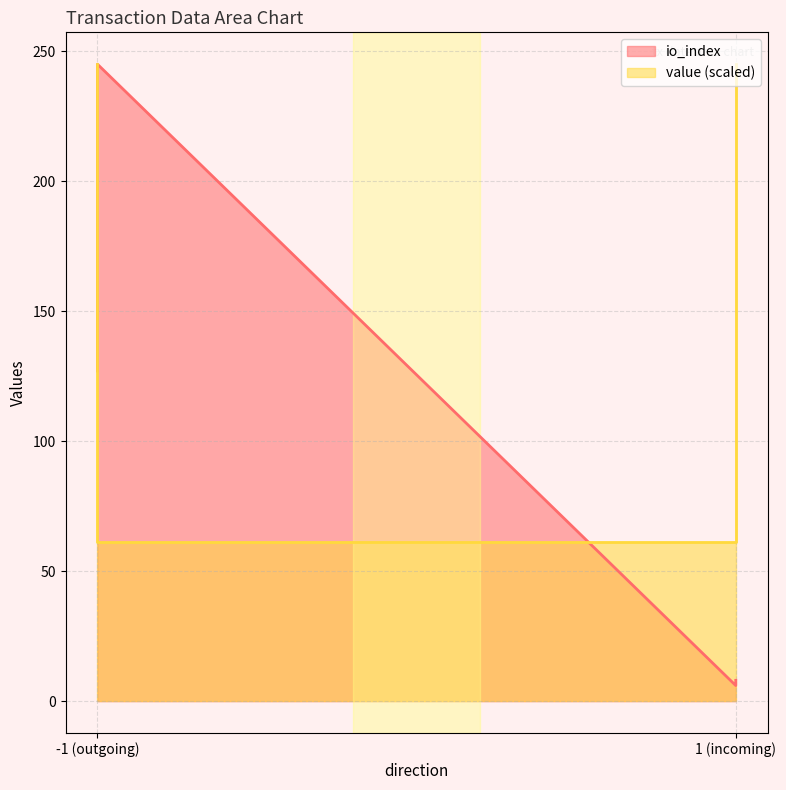

List the series in order of their overall mean, highest first.

value, io_index